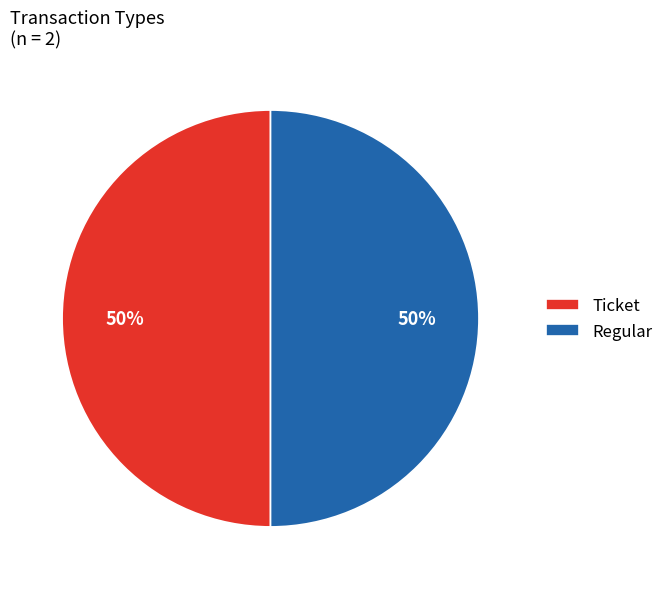

To the nearest percent, what percentage of the pie is Regular?

50%